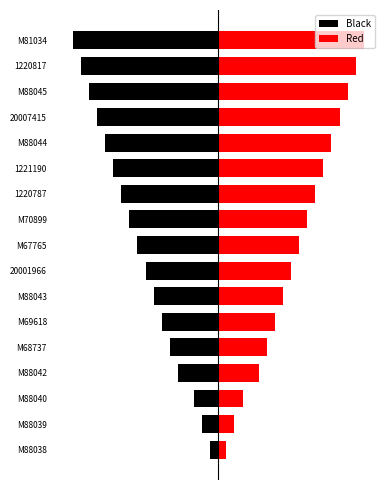

What is the difference between the Black values at M88038 and 1220817?

16